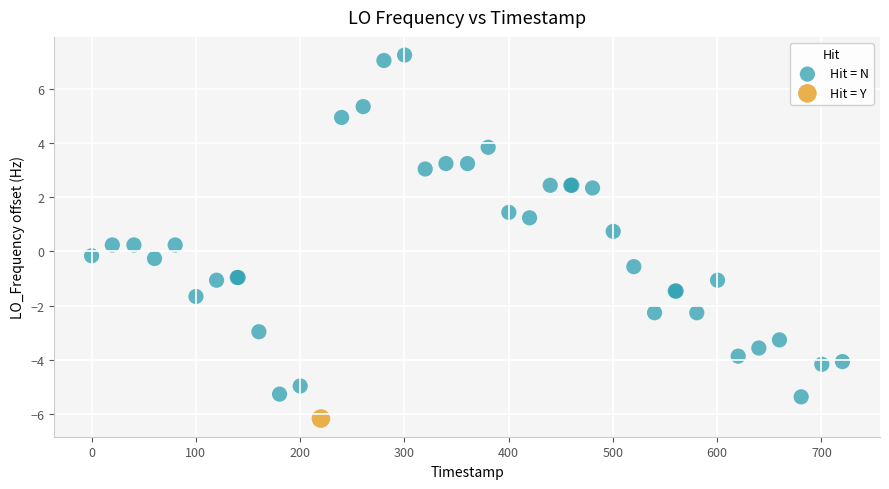

What are all the series names shown in the legend?

Hit = N, Hit = Y